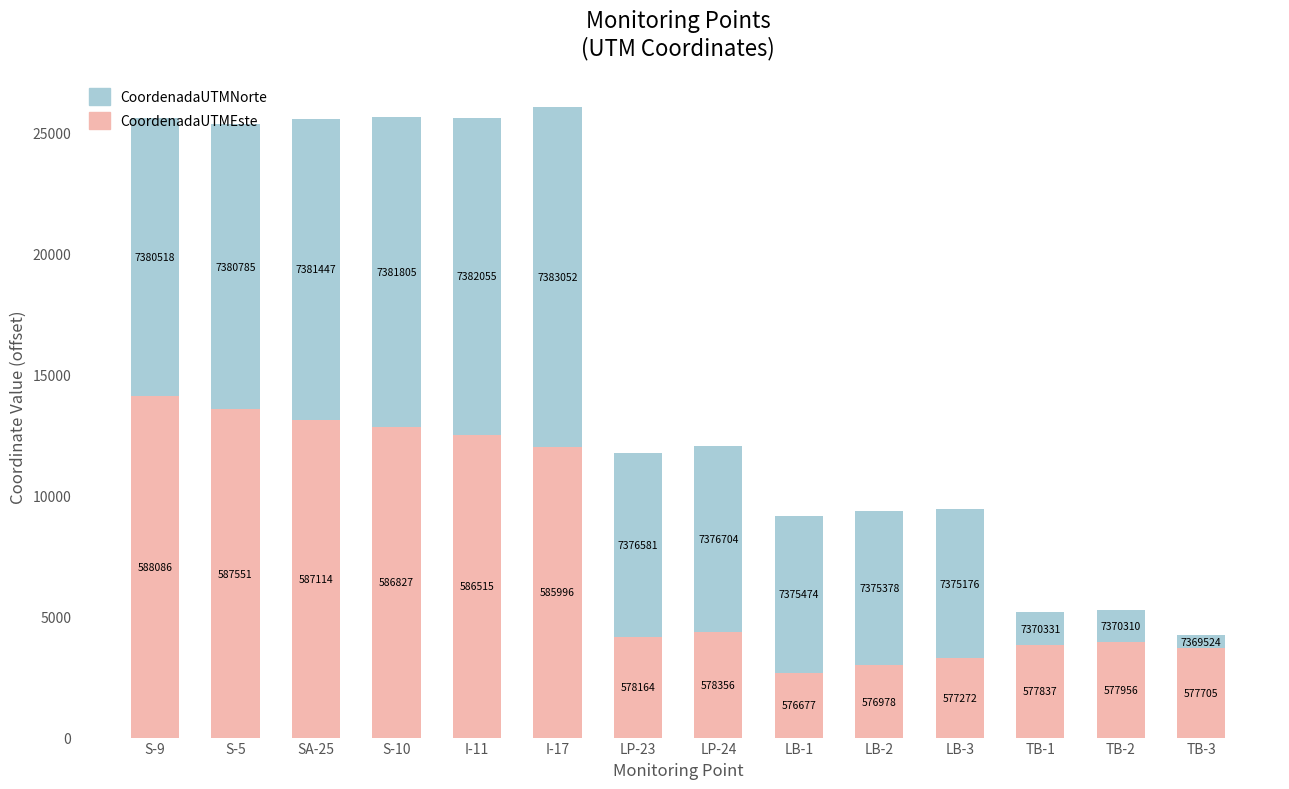

Read the CoordenadaUTMEste value at I-17.

11996